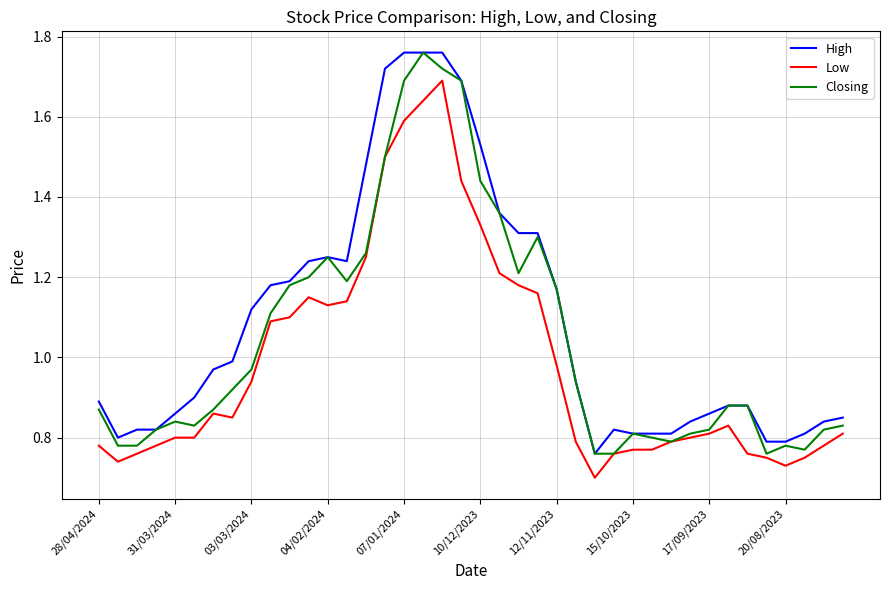

List the series in order of their overall mean, lowest first.

Low, Closing, High